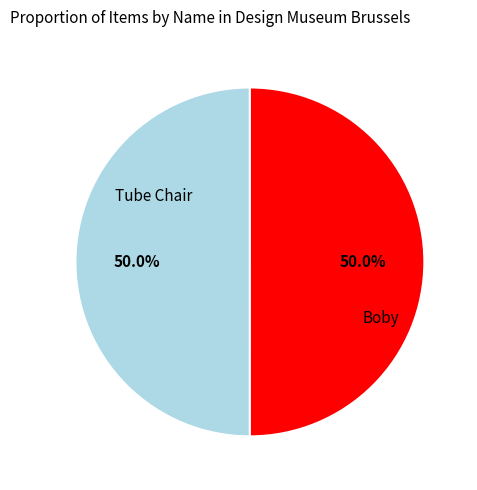

Which slice is the largest?

Boby